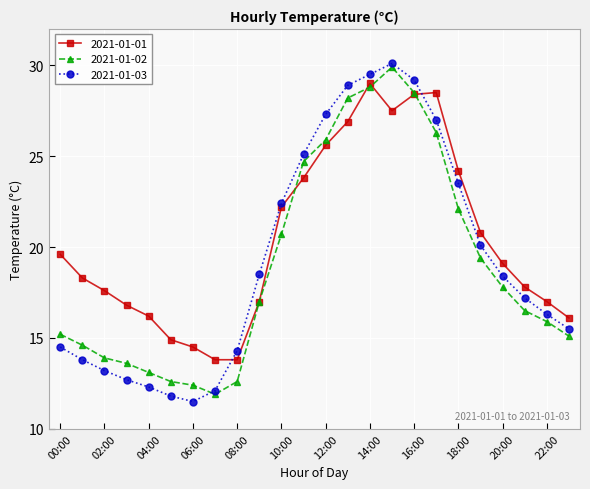

What is the lowest value of the 2021-01-01 series?

13.8